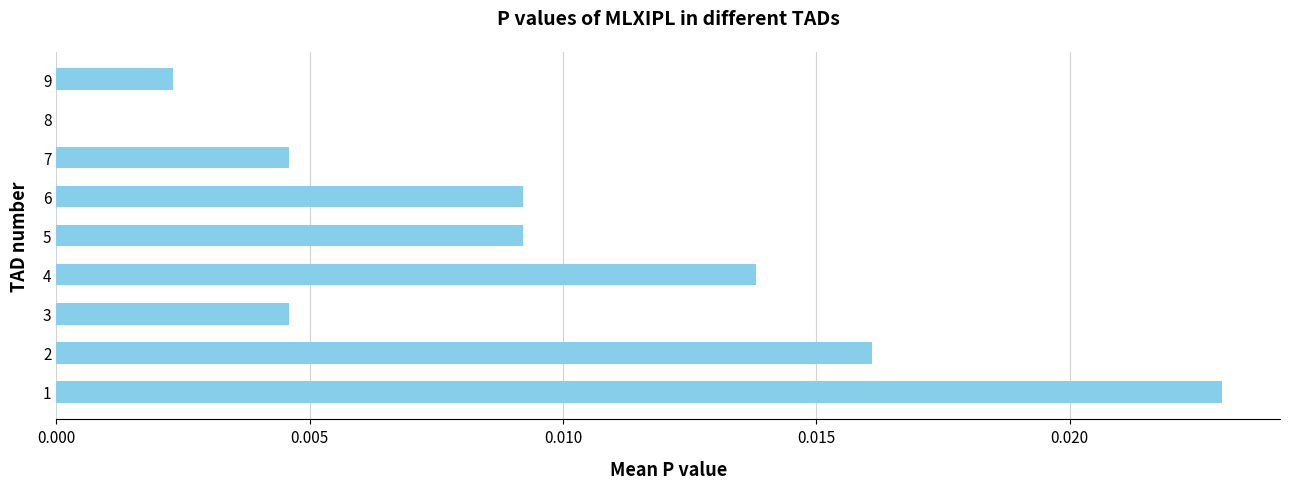

Count the values in the range 0 to 1.

9